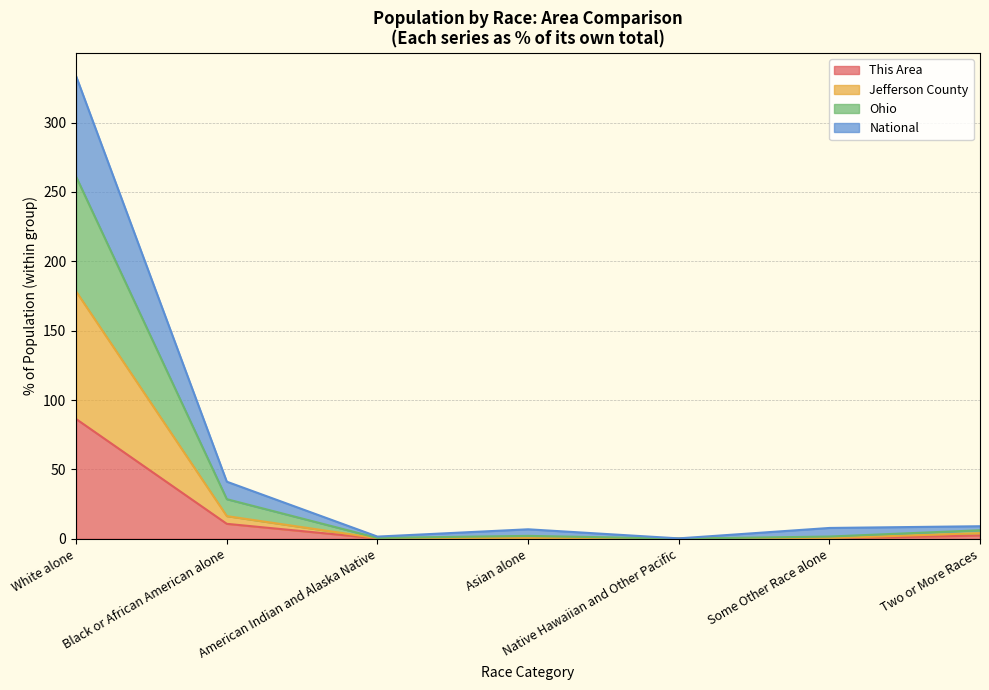

True or false: Jefferson County and This Area intersect in this chart.

False